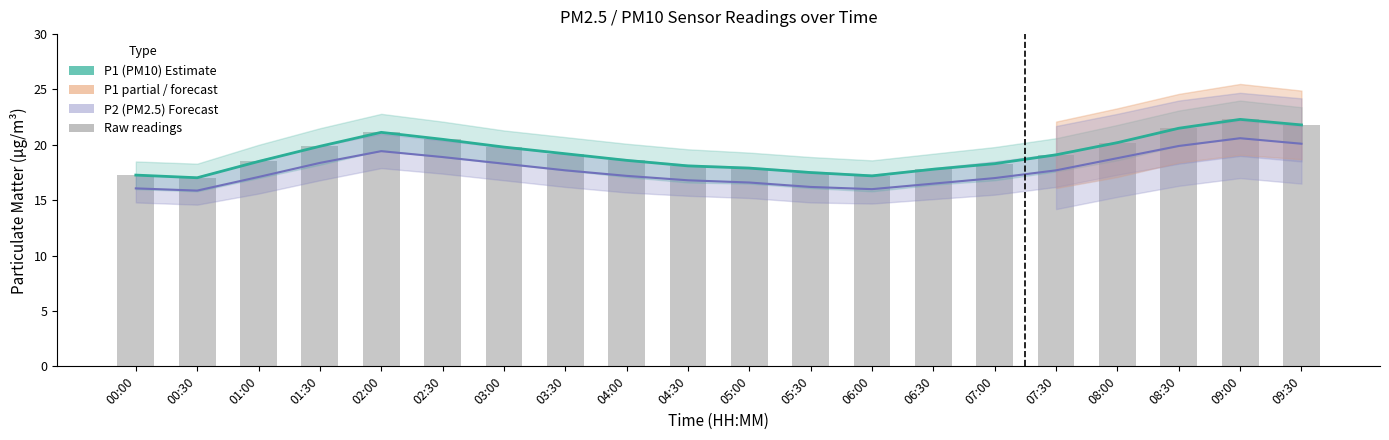

What is the label of the 11th bar from the right?

04:30